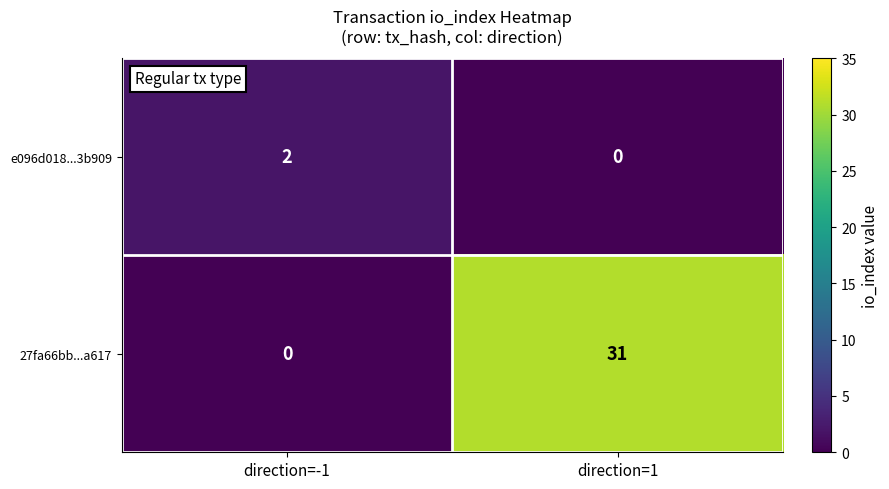

At how many categories does at least one series exceed 15?

1